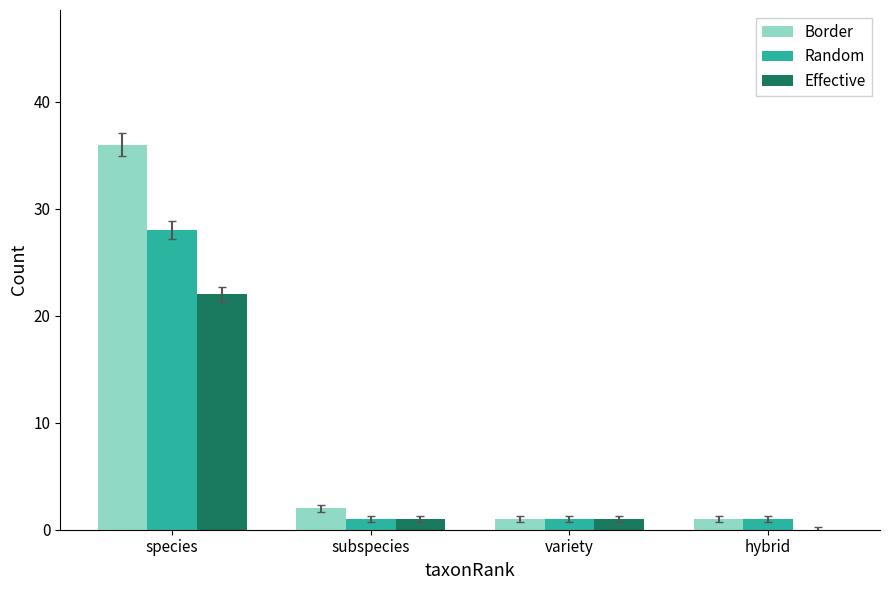

Is the value of Effective at hybrid greater than the value of Border at variety?

No